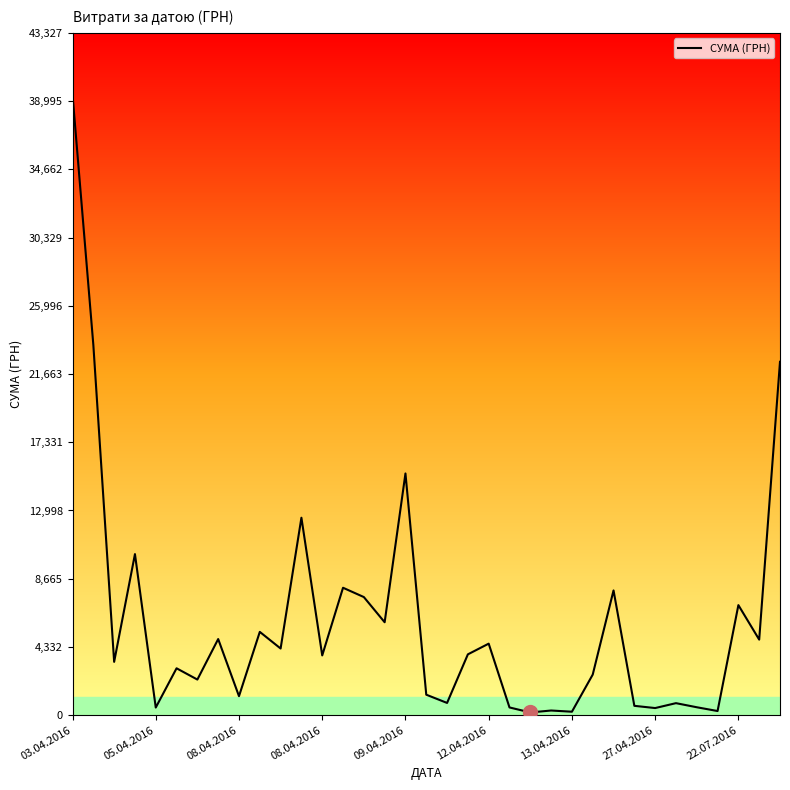

What is the difference between the maximum and minimum values?

39215.5